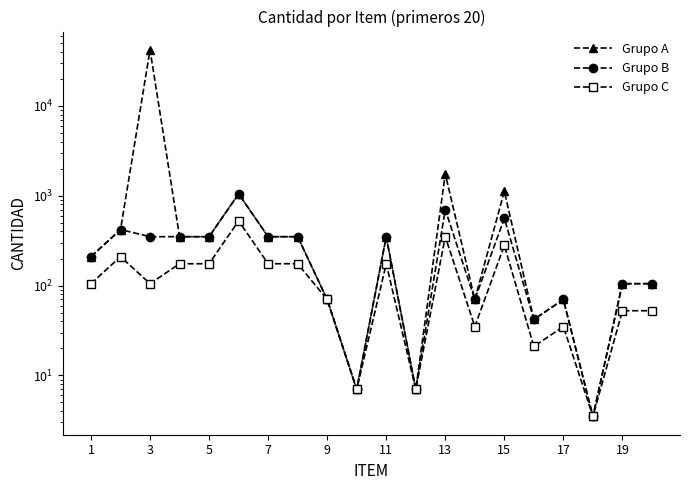

True or false: Grupo A and Grupo B intersect in this chart.

False